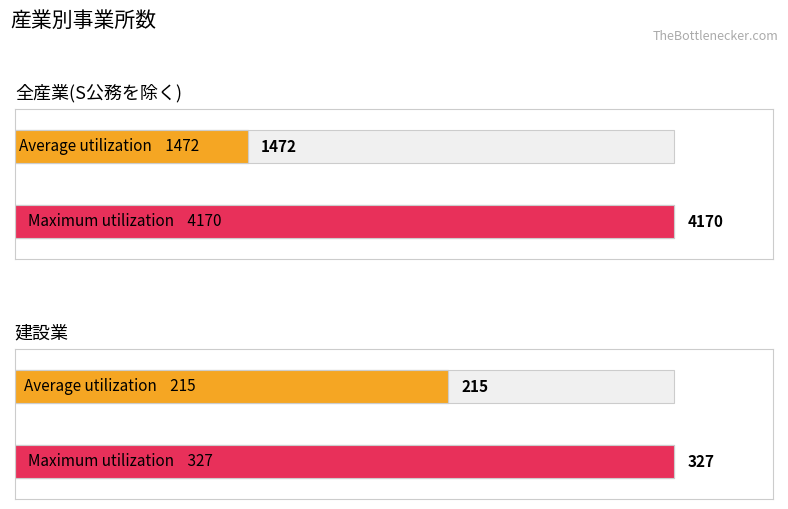

Rank the series at 全産業(S公務を除く) from highest to lowest value.

Maximum utilization, Average utilization